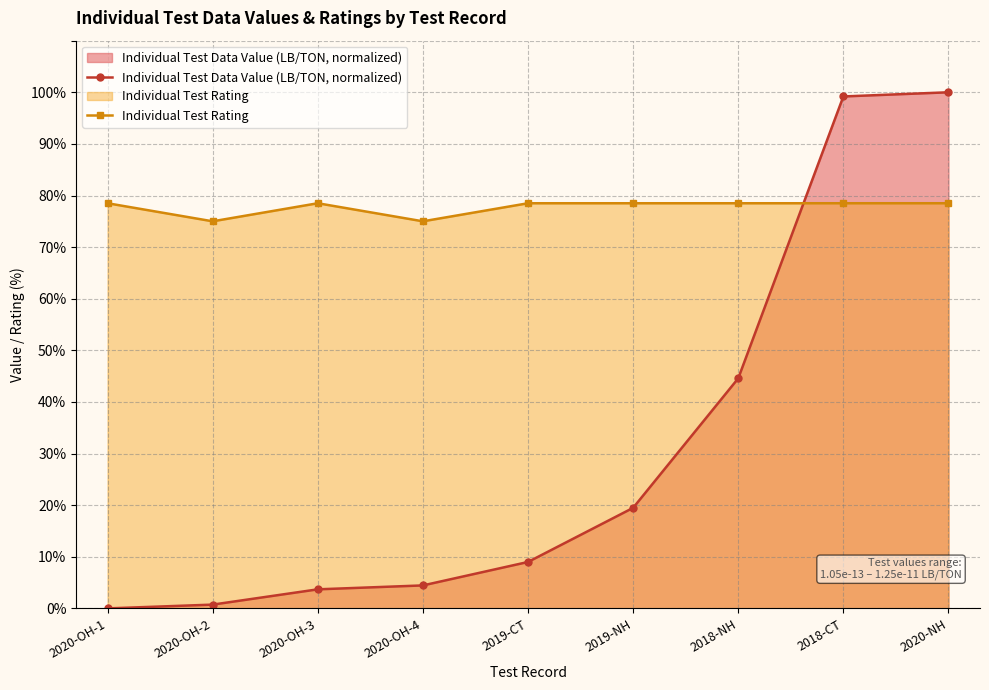

Where does the Individual Test Rating series first go above 78?

2020-OH-1